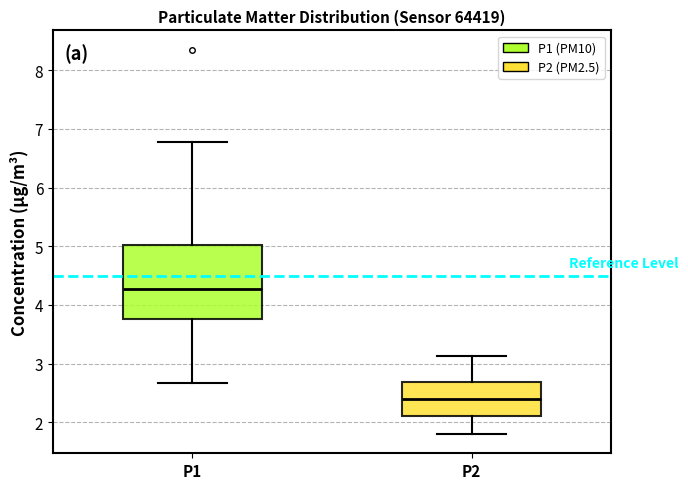

Reading left to right, read every box against the y-axis: the position of its median line, the range the box covers, and the ends of its whiskers. The values are not printed on the chart, so give them approximately, as read against the axis.

P1: median 4.3, box 3.8 to 5.0, whiskers 2.7 to 6.8
P2: median 2.4, box 2.1 to 2.7, whiskers 1.8 to 3.1